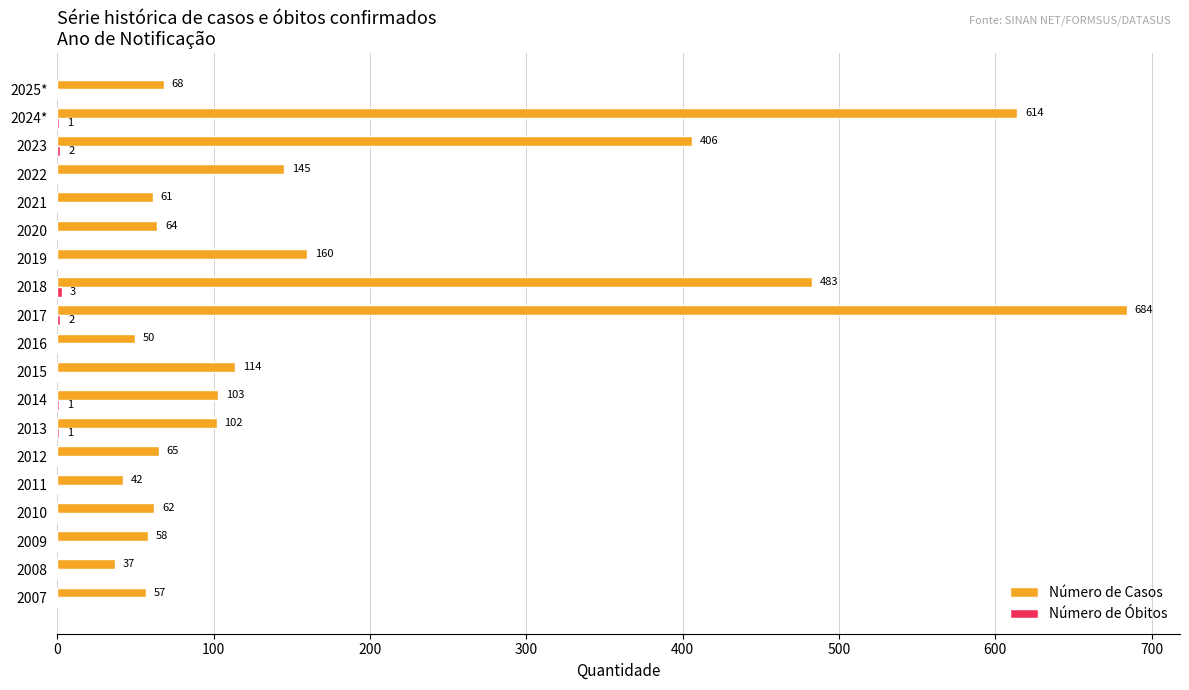

True or false: Número de Casos has a value of 102 at 2013.

True